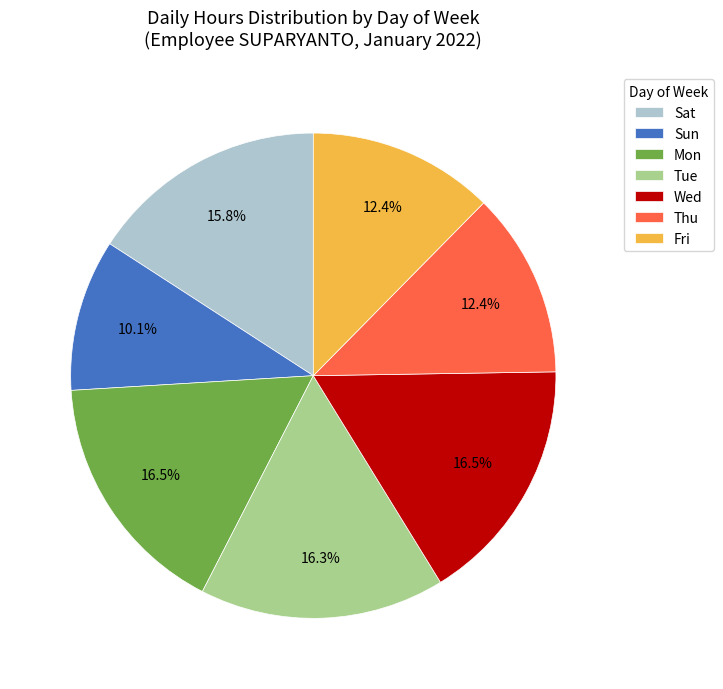

Count the number of slices in the pie.

7